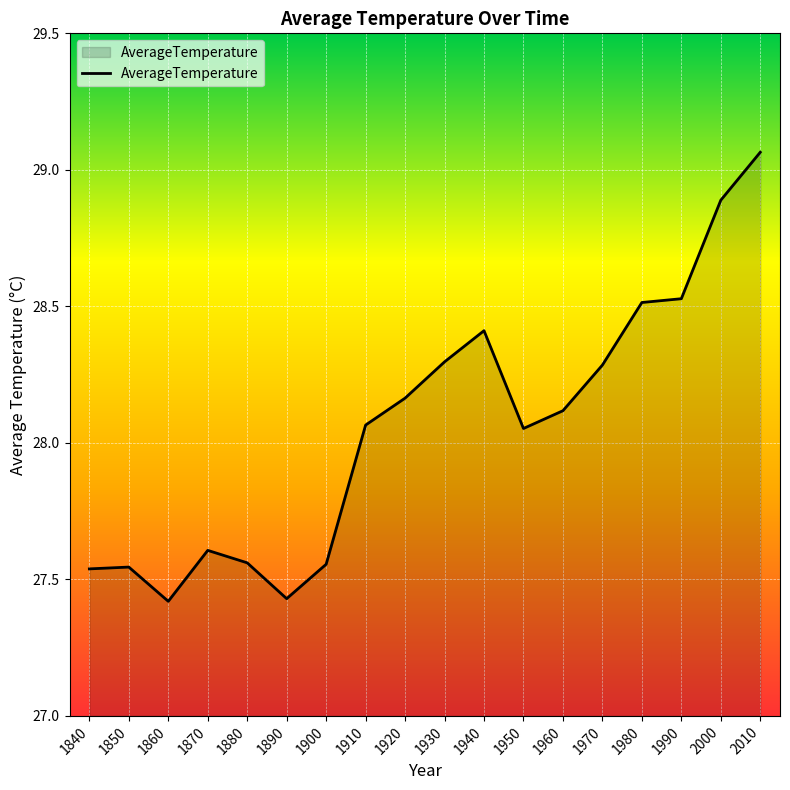

Where does the data first go above 28?

1910